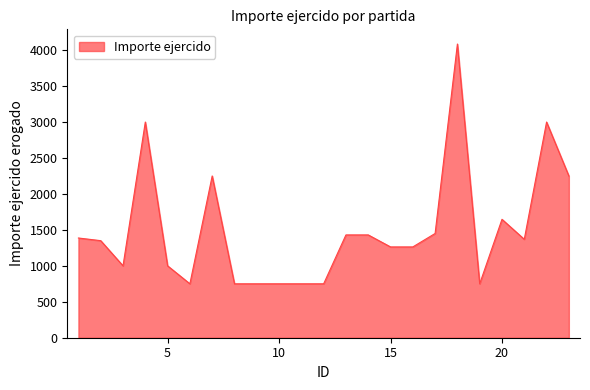

What is the minimum value shown in the chart?

750